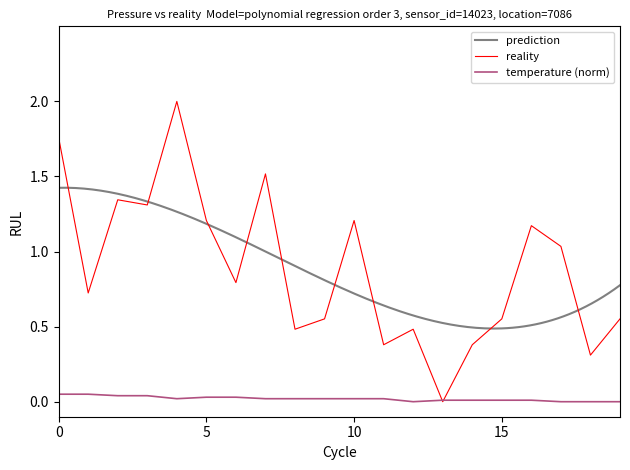

The temperature series shows 0.0 at 00:28. True or false?

False